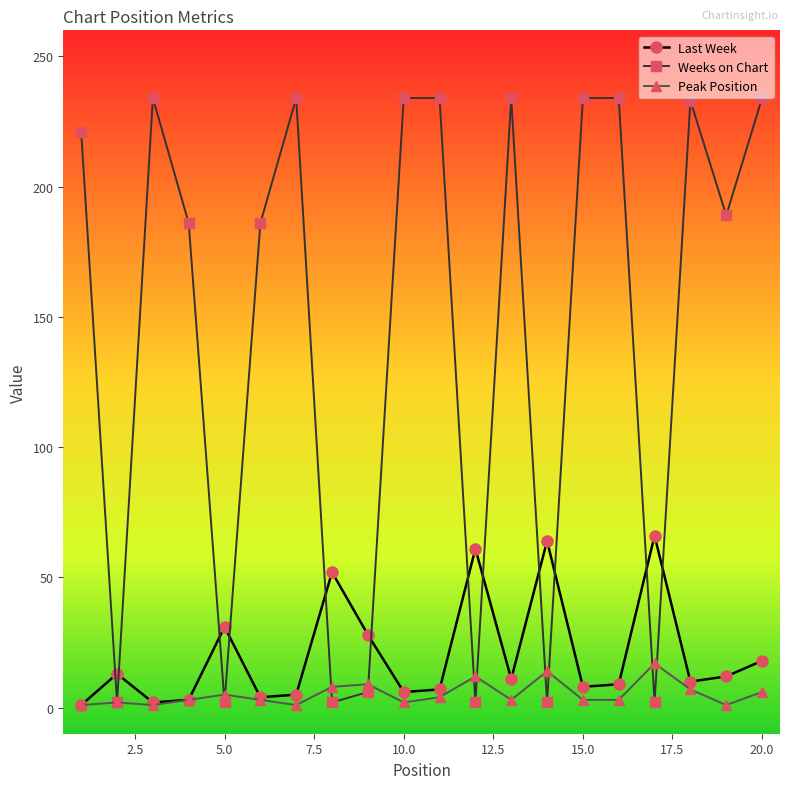

Which series has the largest total across all categories?

Weeks on Chart